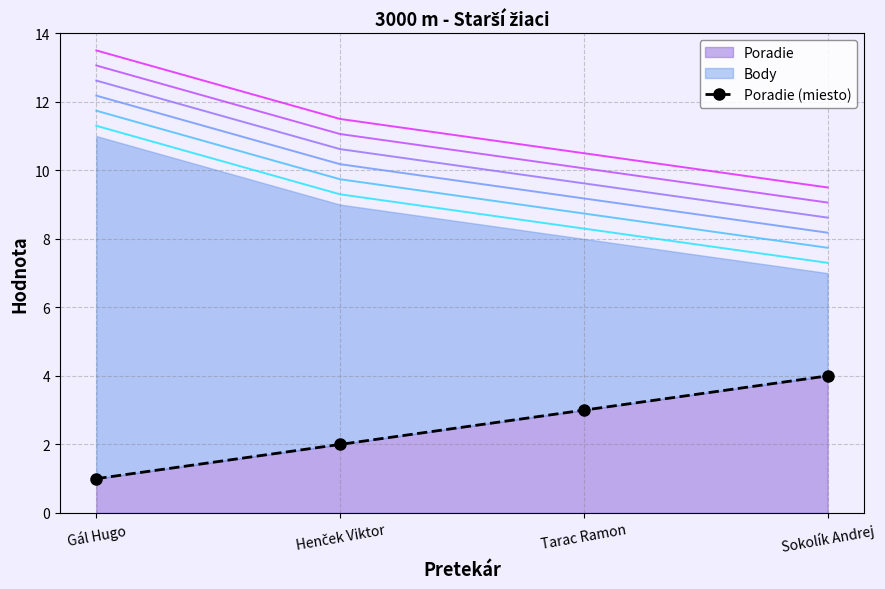

At which label does the data first exceed 3?

Sokolík Andrej